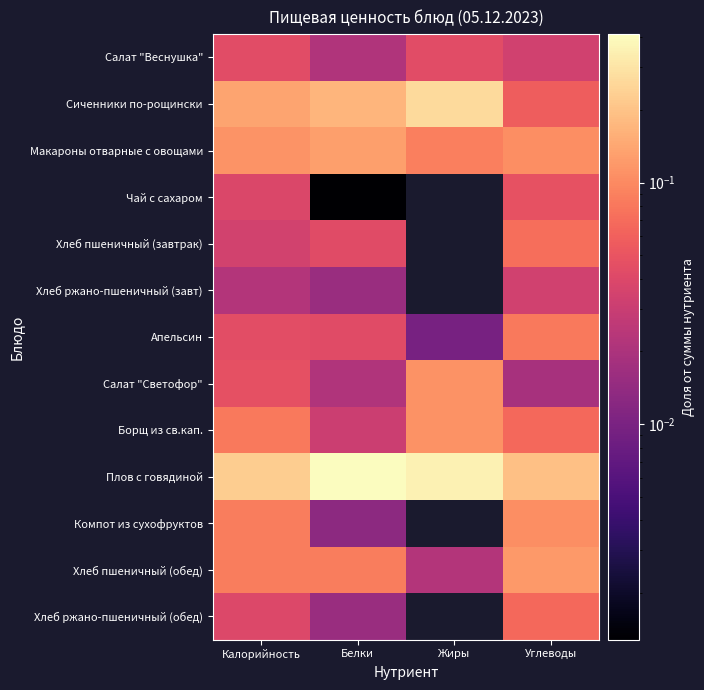

Reading left to right, what are all the values shown in this chart?

Салат "Веснушка": Калорийность=0.0	Белки=0.0	Жиры=0.0	Углеводы=0.0
Сиченники по-рощински: Калорийность=0.1	Белки=0.2	Жиры=0.3	Углеводы=0.1
Макароны отварные с овощами: Калорийность=0.1	Белки=0.1	Жиры=0.1	Углеводы=0.1
Чай с сахаром: Калорийность=0.0	Белки=0.0	Жиры=0.0	Углеводы=0.0
Хлеб пшеничный (завтрак): Калорийность=0.0	Белки=0.0	Жиры=0.0	Углеводы=0.1
Хлеб ржано-пшеничный (завт): Калорийность=0.0	Белки=0.0	Жиры=0.0	Углеводы=0.0
Апельсин: Калорийность=0.0	Белки=0.0	Жиры=0.0	Углеводы=0.1
Салат "Светофор": Калорийность=0.0	Белки=0.0	Жиры=0.1	Углеводы=0.0
Борщ из св.кап.: Калорийность=0.1	Белки=0.0	Жиры=0.1	Углеводы=0.1
Плов с говядиной: Калорийность=0.2	Белки=0.4	Жиры=0.4	Углеводы=0.2
Компот из сухофруктов: Калорийность=0.1	Белки=0.0	Жиры=0.0	Углеводы=0.1
Хлеб пшеничный (обед): Калорийность=0.1	Белки=0.1	Жиры=0.0	Углеводы=0.1
Хлеб ржано-пшеничный (обед): Калорийность=0.0	Белки=0.0	Жиры=0.0	Углеводы=0.1